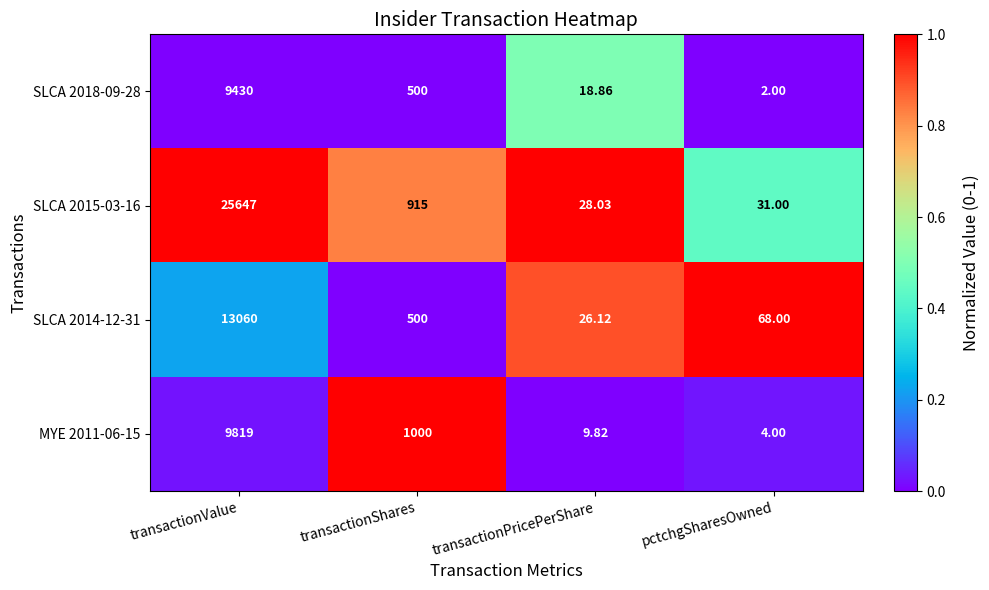

At which category is the sum across all series the highest?

transactionValue